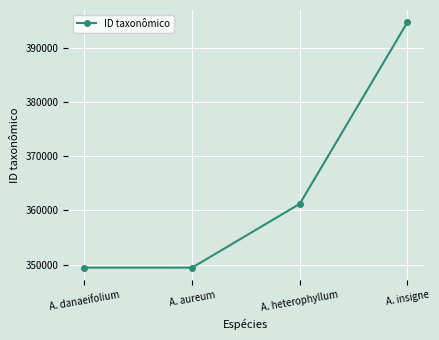

The chart shows a value of 394722 at A. insigne. True or false?

True